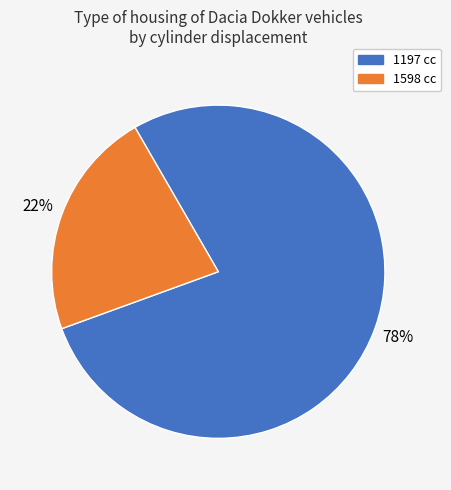

Does any single category account for the majority?

Yes